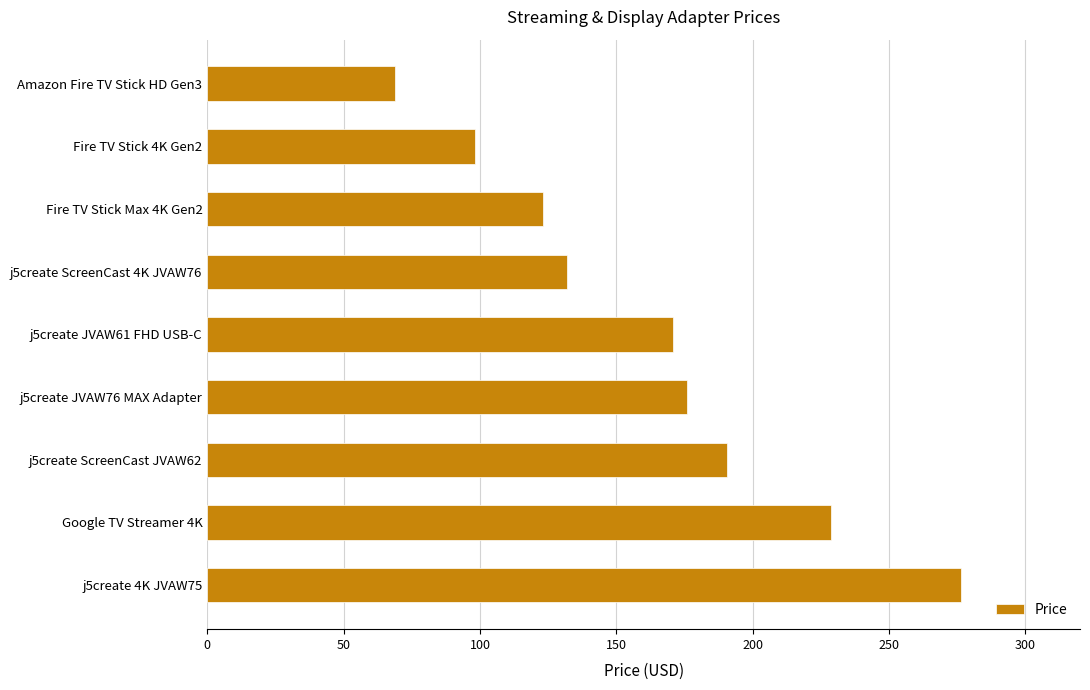

Which label corresponds to the largest value in the chart?

j5create 4K JVAW75